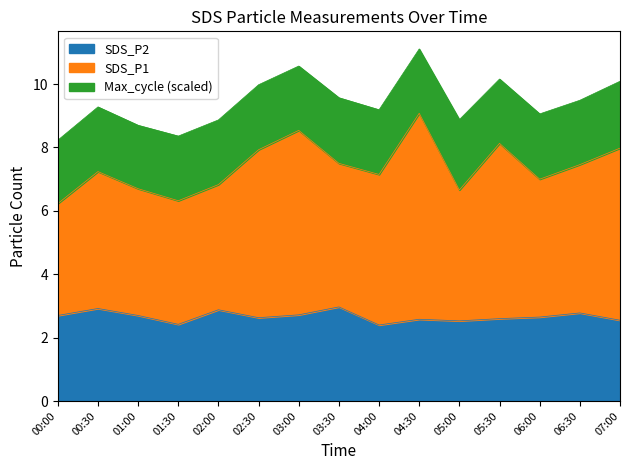

At which category does SDS_P1 reach its first local peak?

00:30